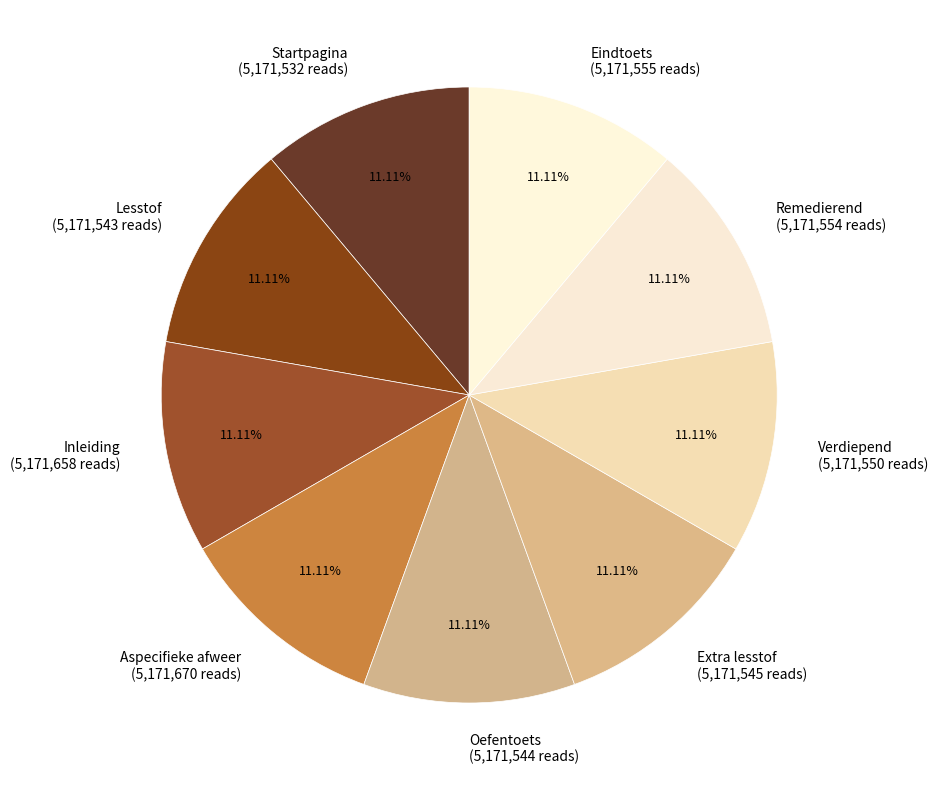

Count the number of slices in the pie.

9